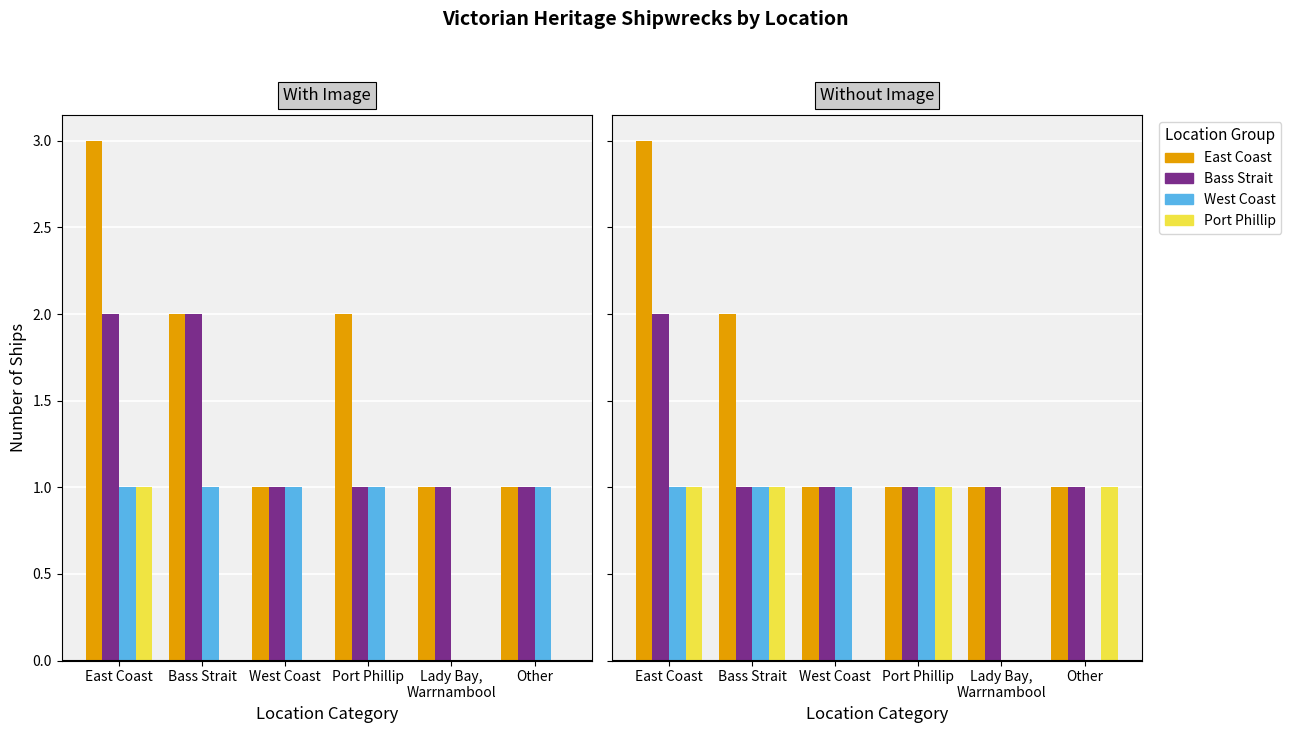

What is the maximum value for East Coast?

3